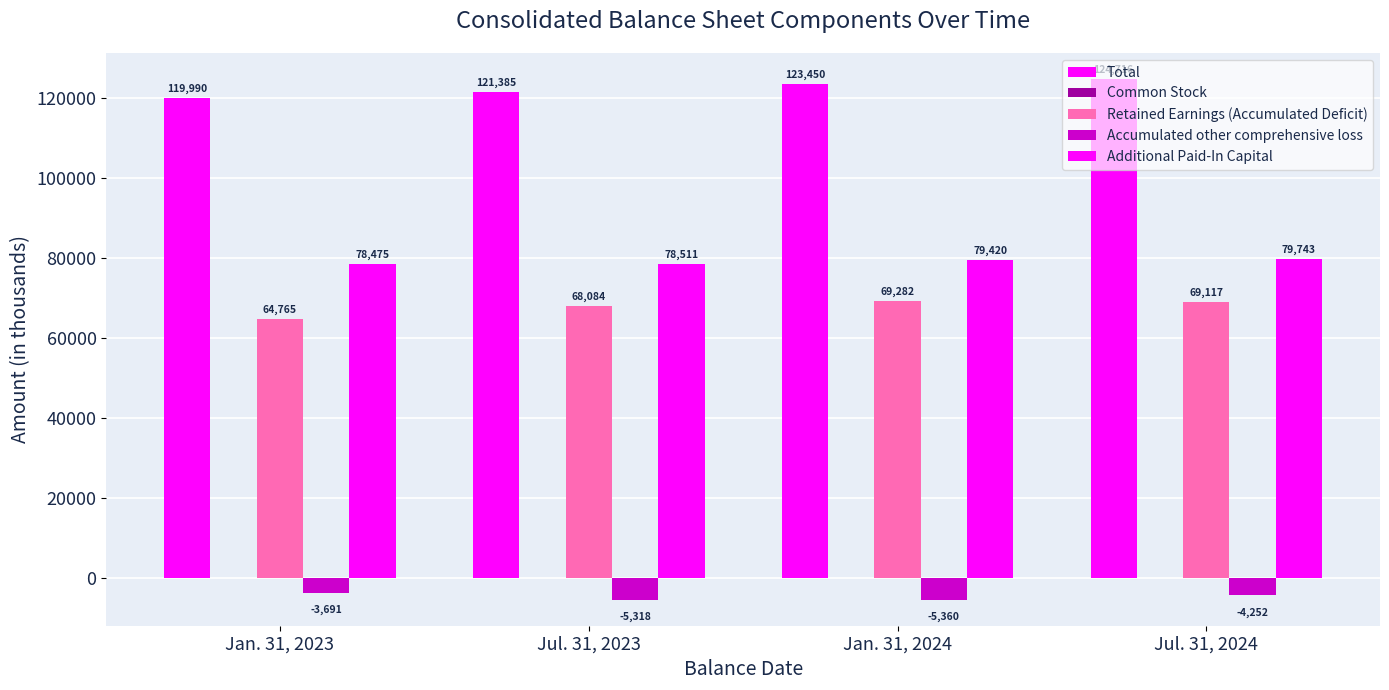

Rank the series at Jul. 31, 2024 from highest to lowest value.

Total, Additional Paid-In Capital, Retained Earnings (Accumulated Deficit), Common Stock, Accumulated other comprehensive loss